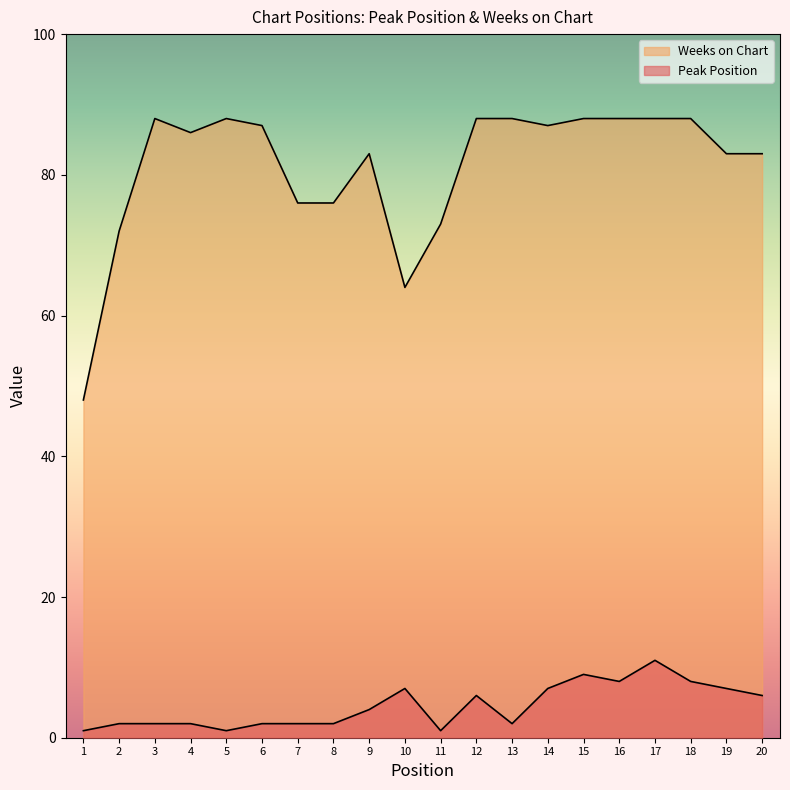

How many data points in Weeks on Chart are above 87?

8